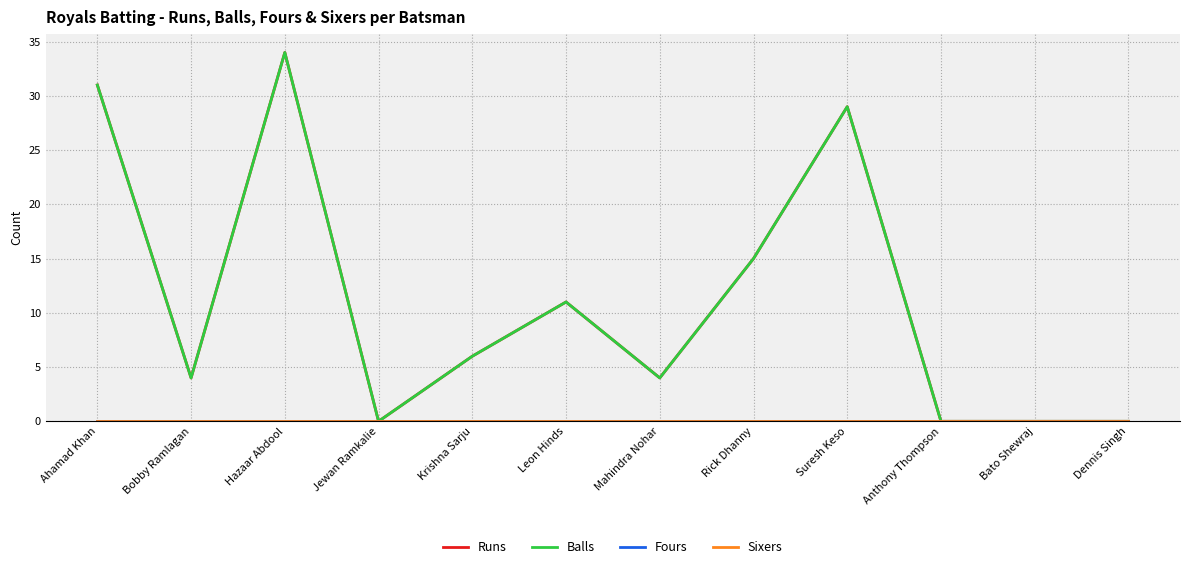

Does the chart have visible grid lines?

Yes